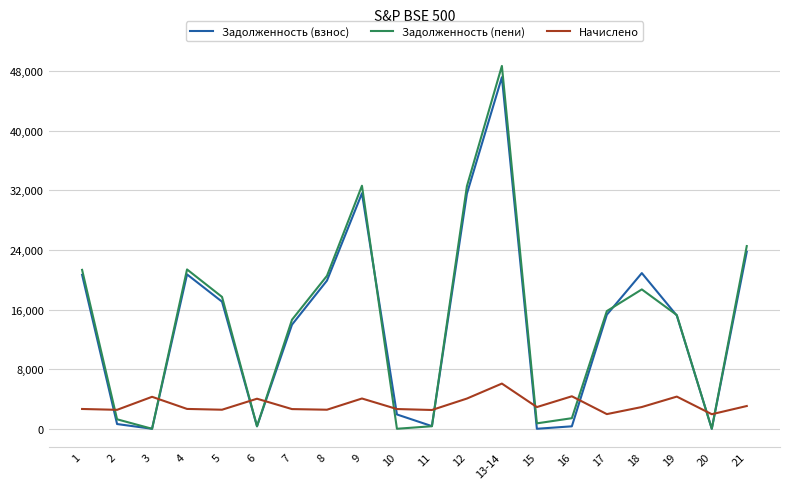

What is the total value across all series at 20?

1953.6